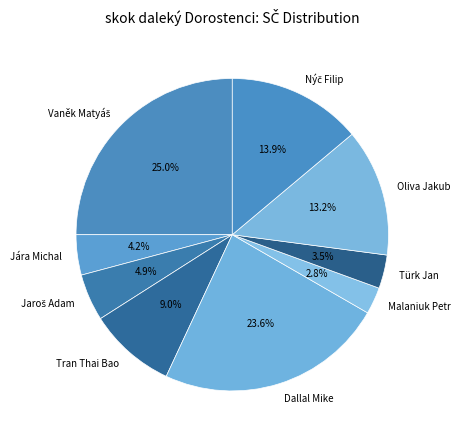

Does any single category account for the majority?

No